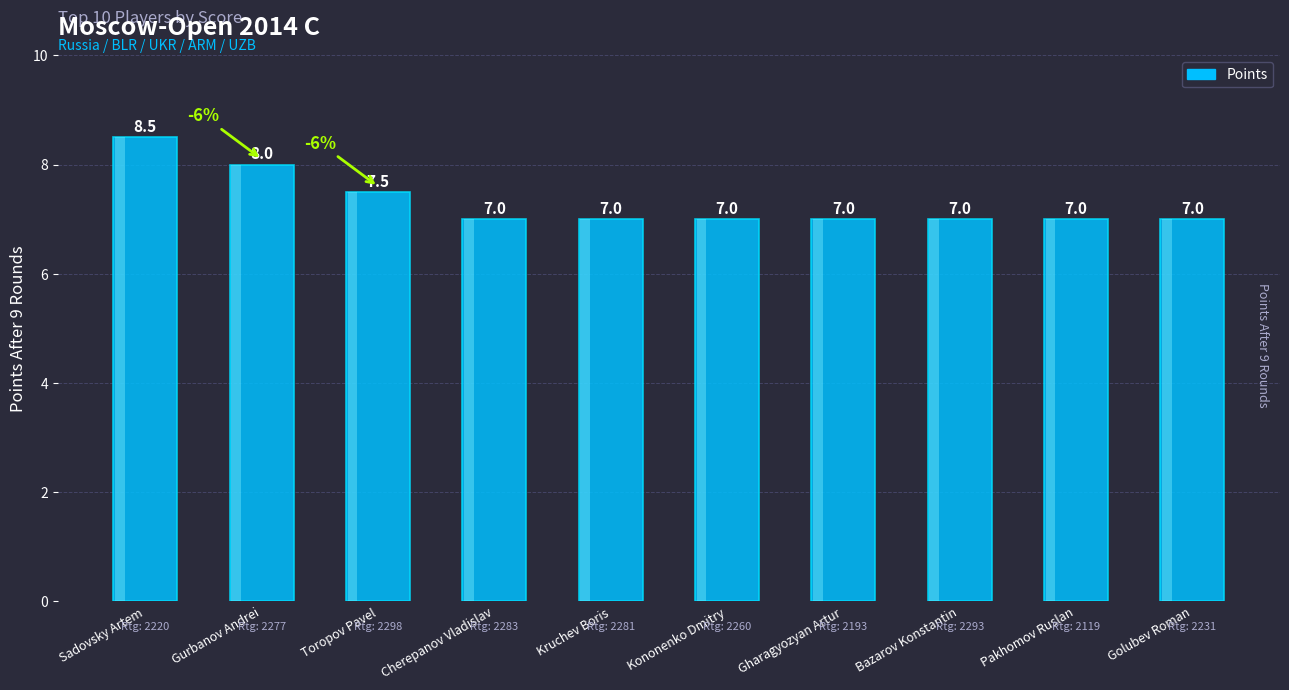

Reading left to right, what are all the values shown in this chart?

8.5	8.0	7.5	7.0	7.0	7.0	7.0	7.0	7.0	7.0